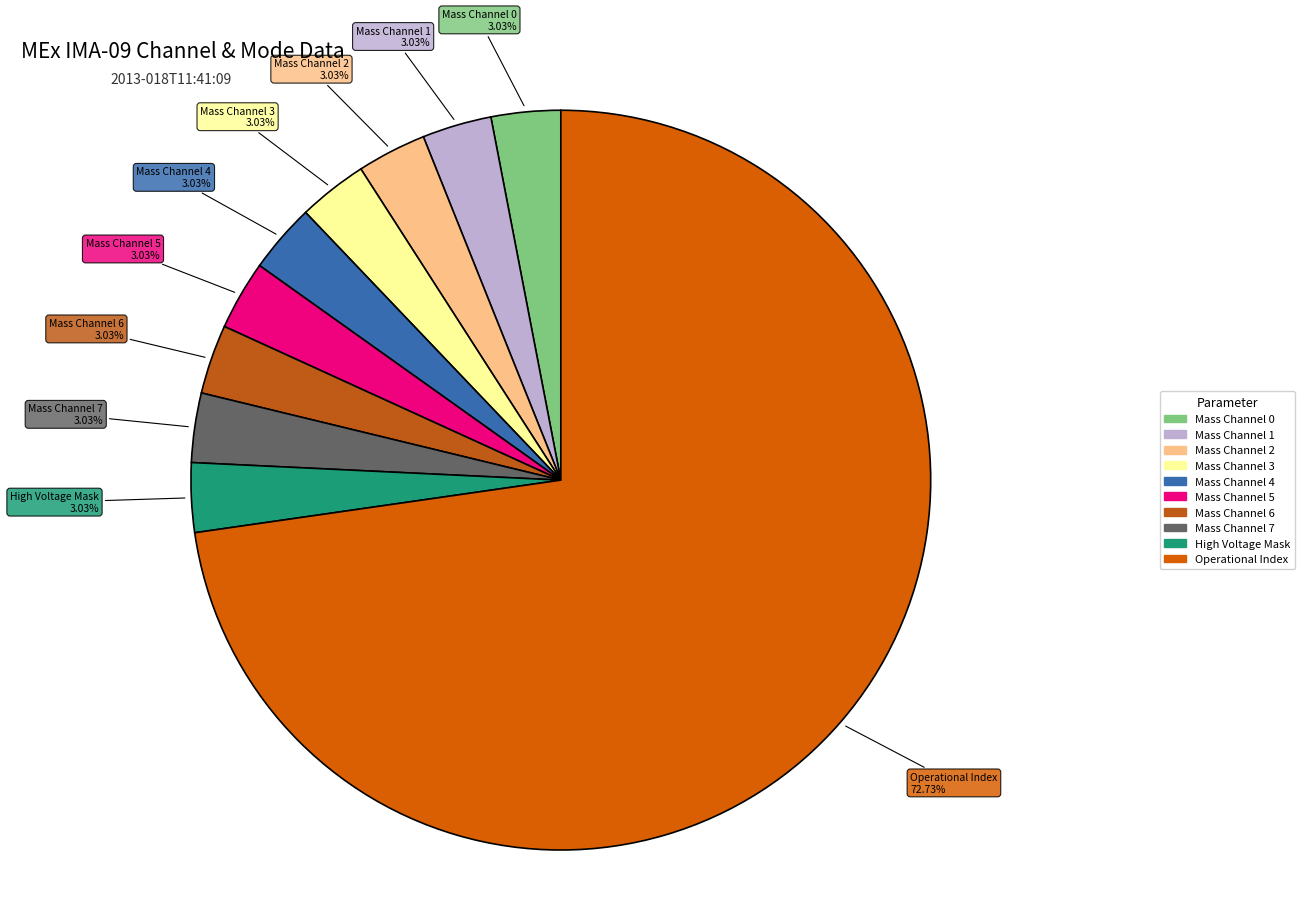

How many slices are in this pie chart?

10